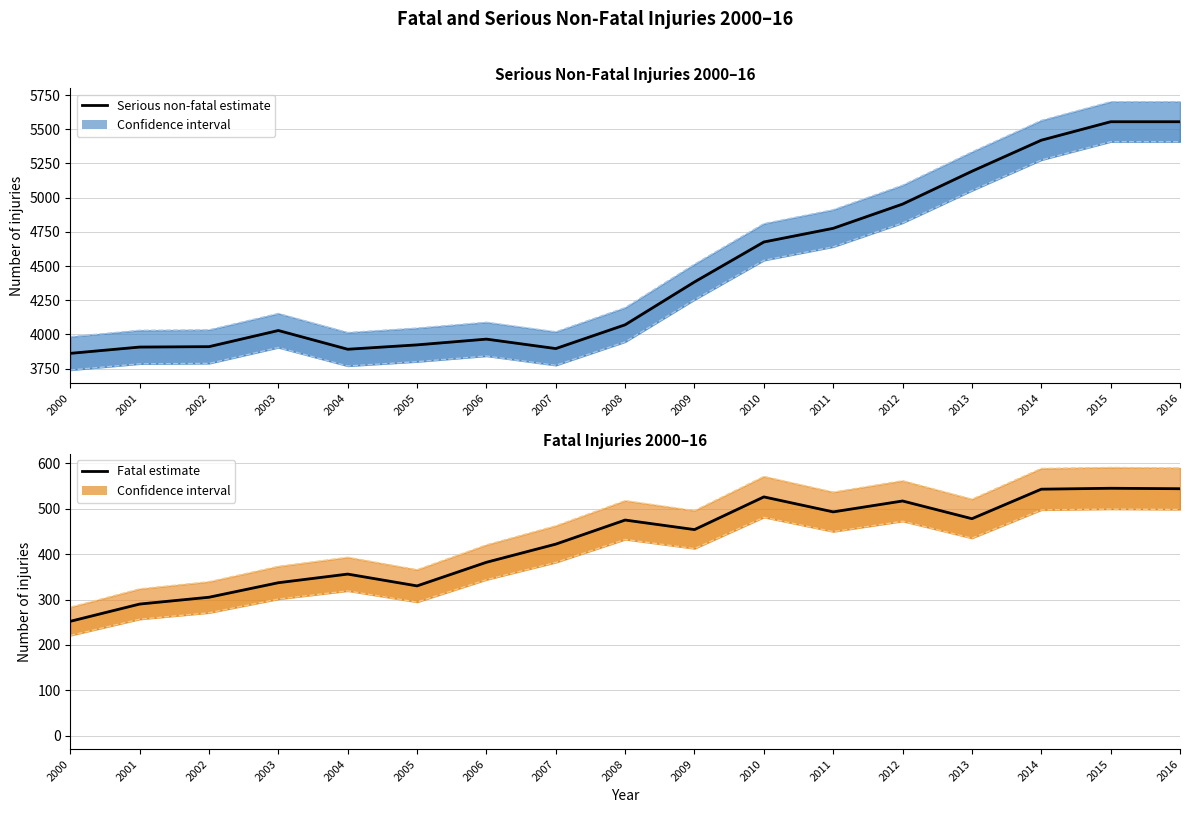

The value of Fatal lower CI at 2001 is 349.7. True or false?

False